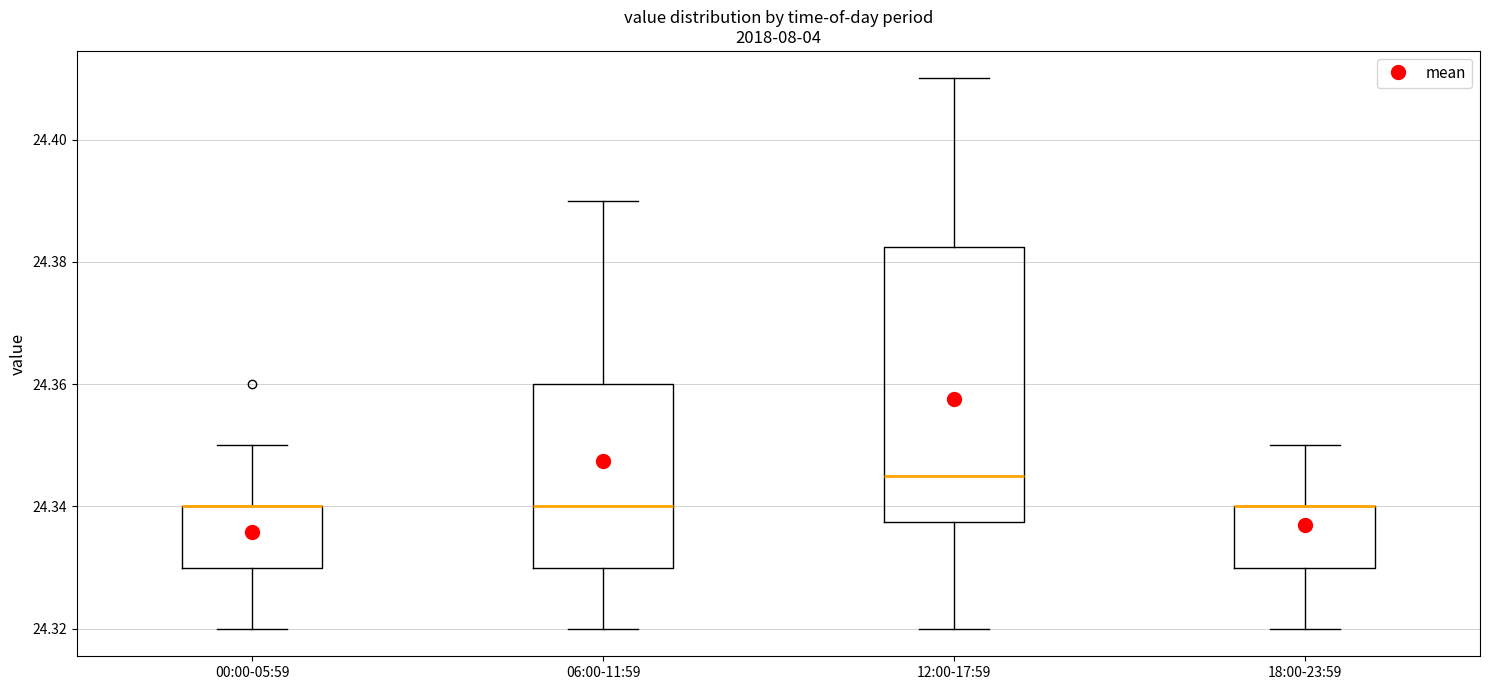

Which box is the tallest, from its lower edge to its upper edge?

12:00-17:59